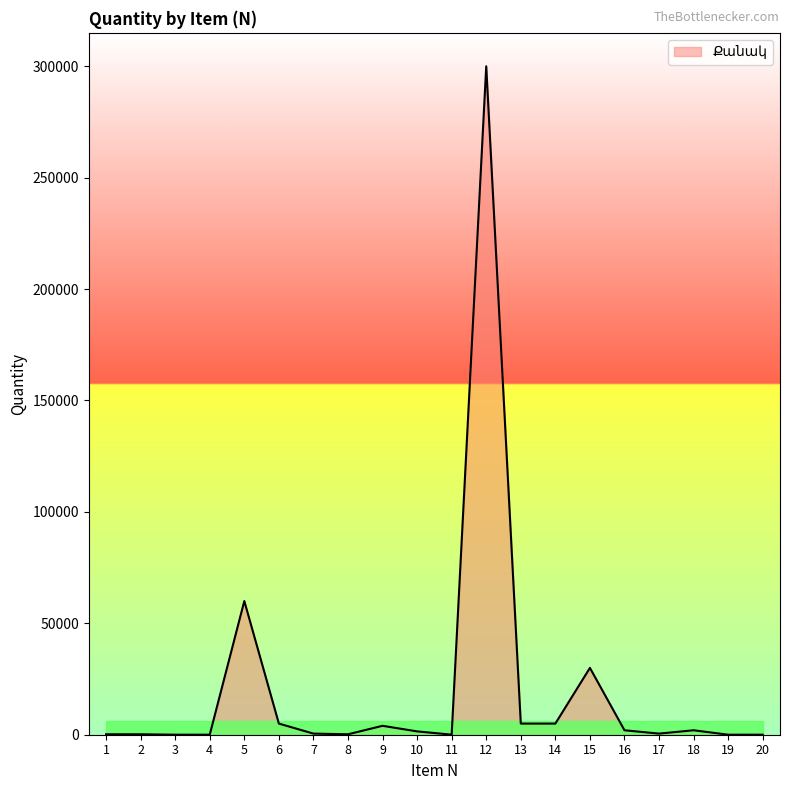

Is it true that the value at 1 is 200?

True